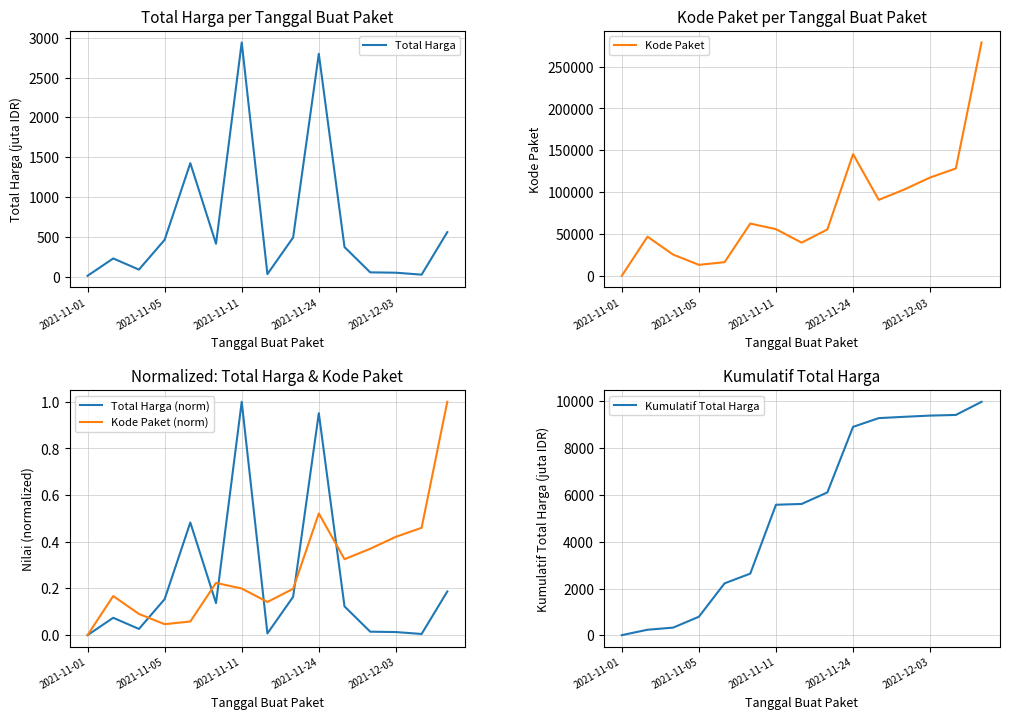

Does the chart have visible grid lines?

Yes